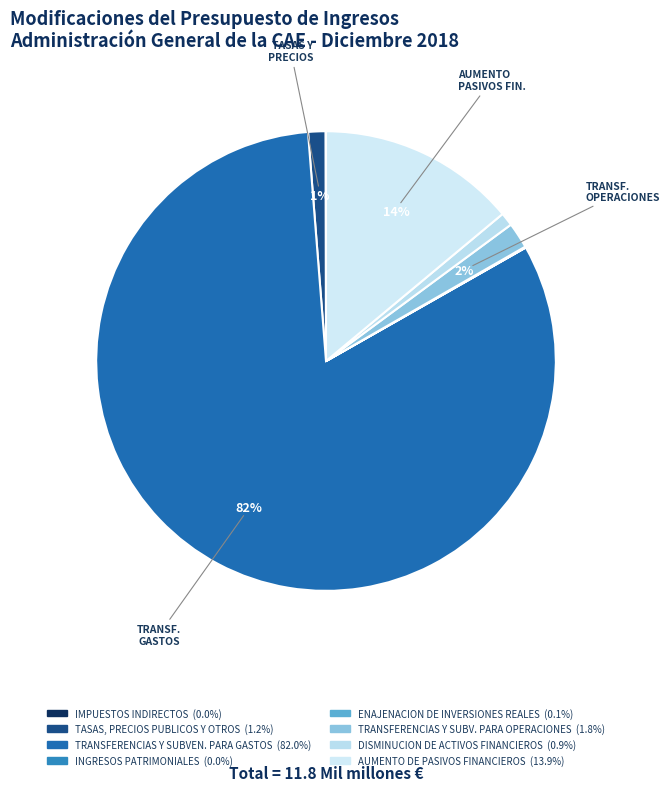

Which slice represents more than half of the pie?

TRANSFERENCIAS Y SUBVEN. PARA GASTOS